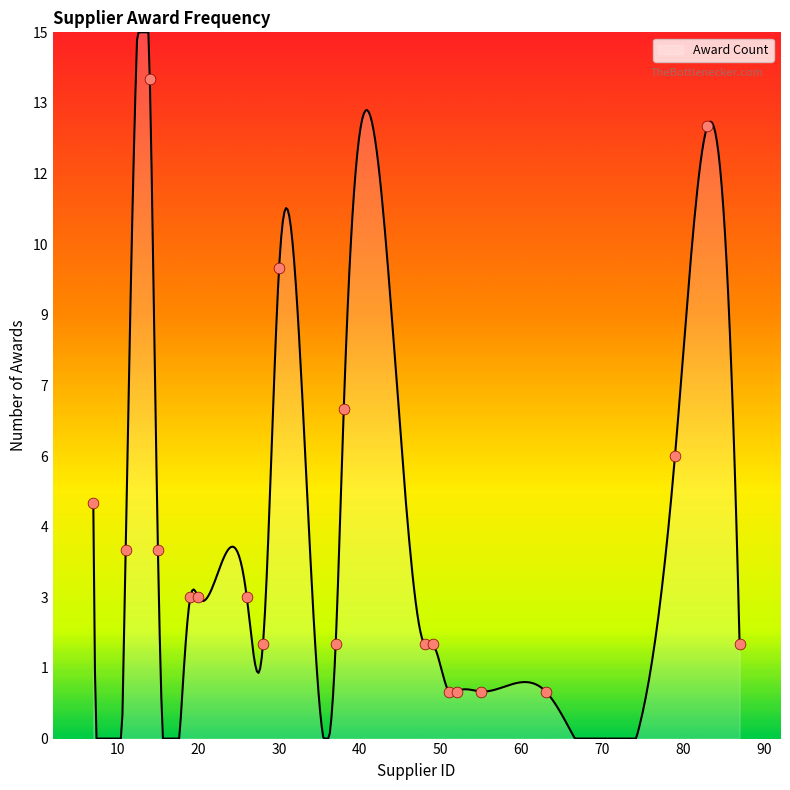

What is the change in value from 14 to 52?

-13